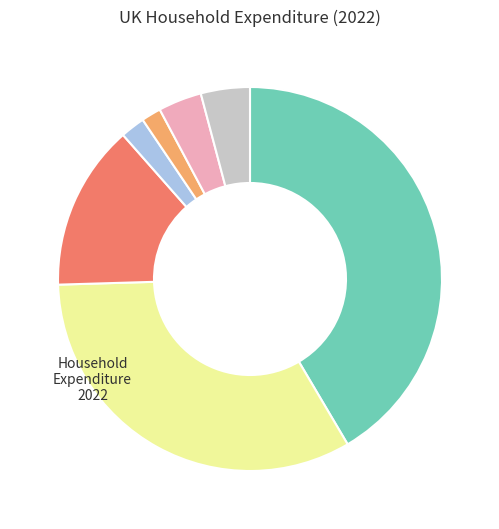

Is there any slice that represents more than half of the pie?

No